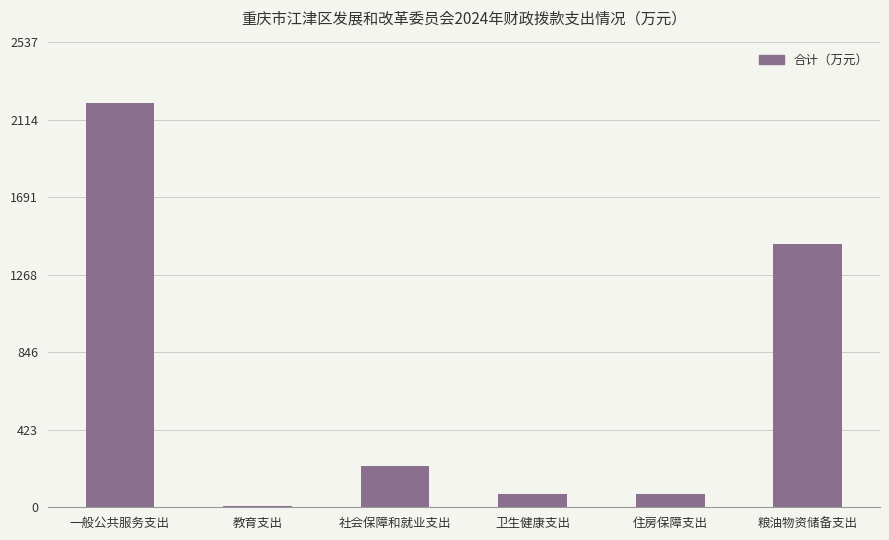

How many series are shown in this chart?

1